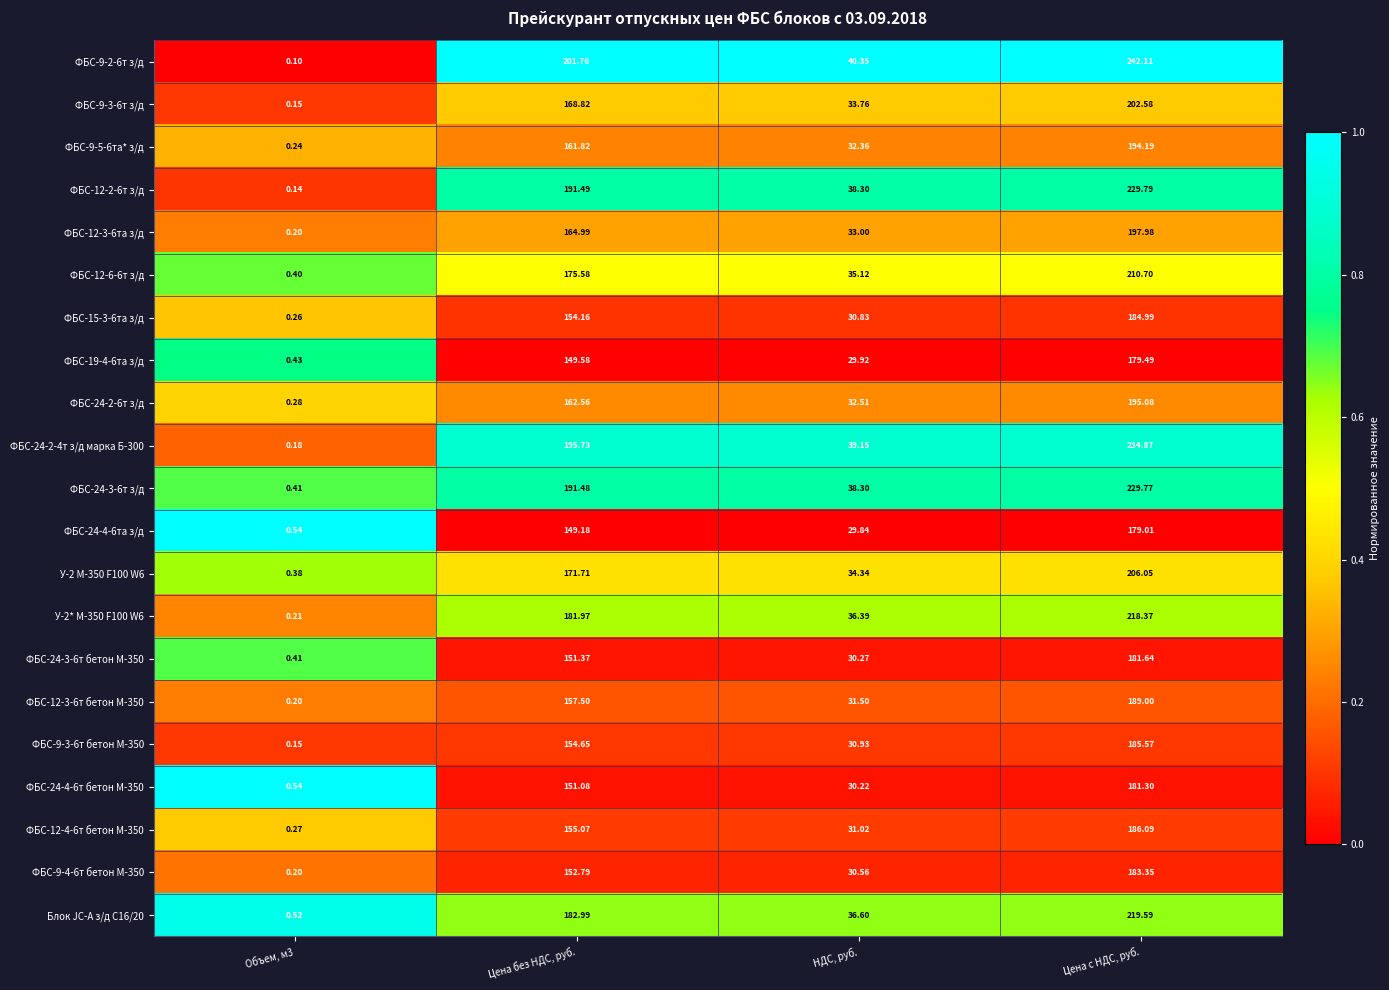

Where is ФБС-9-4-6т бетон М-350 nearest to the value 91?

НДС, руб.